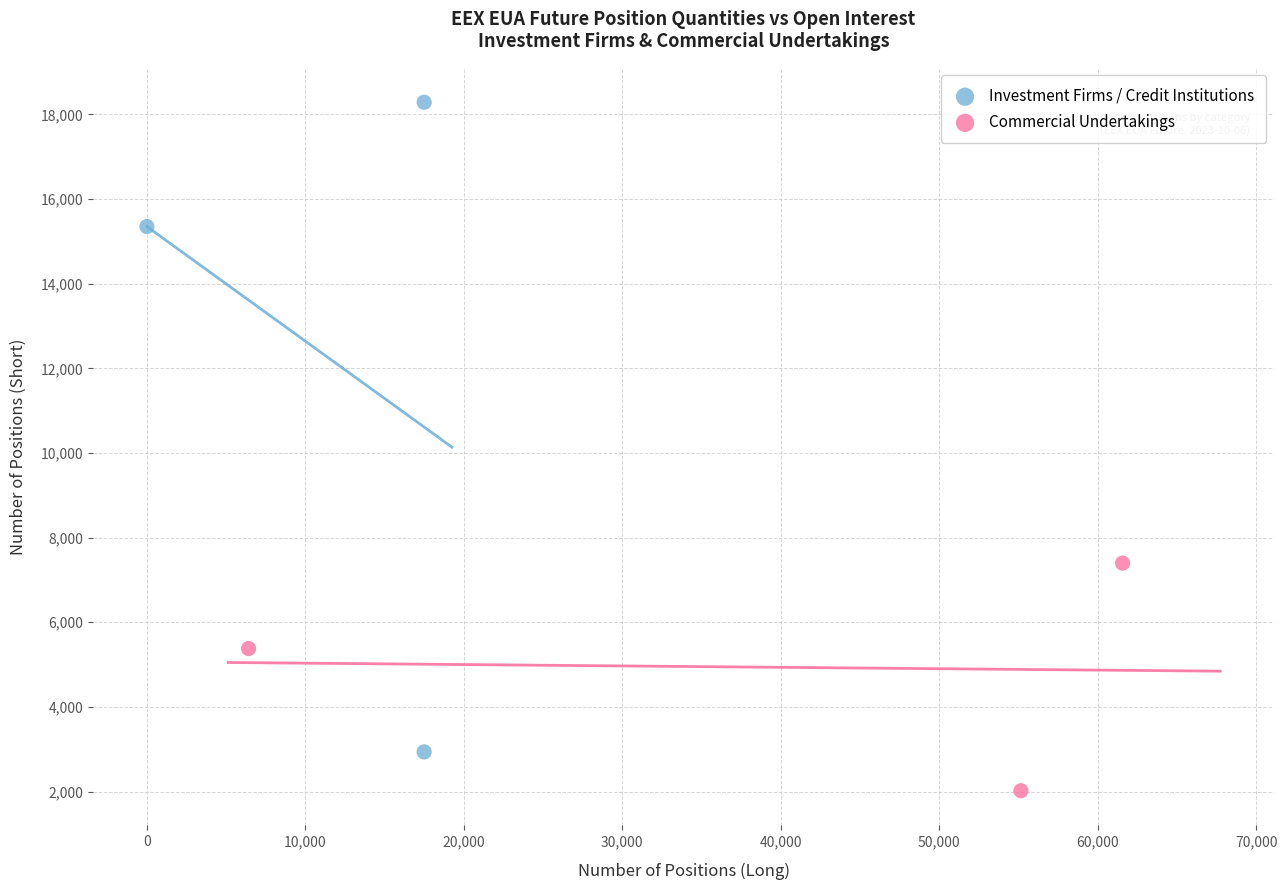

Which series has the largest Y range (max minus min)?

Investment Firms / Credit Institutions